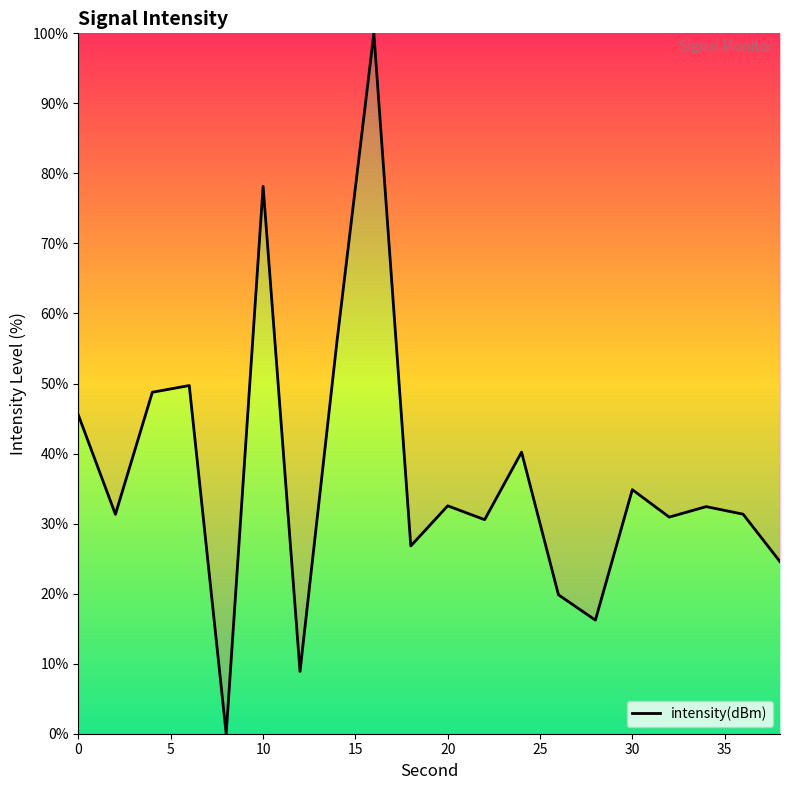

What is the maximum value shown in the chart?

100.0